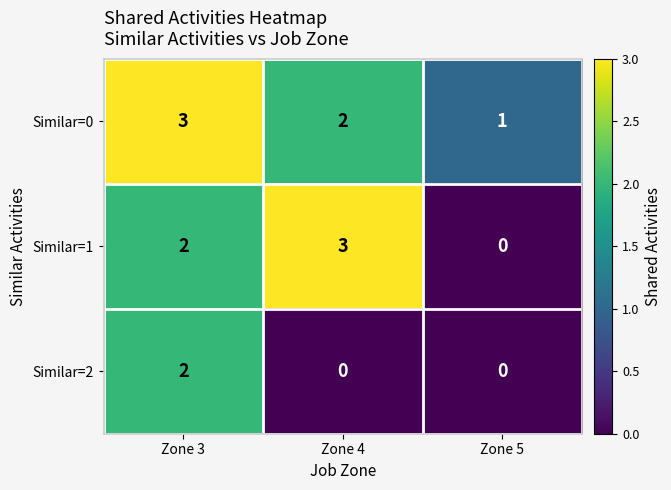

At which category is the sum across all series the highest?

Zone 3